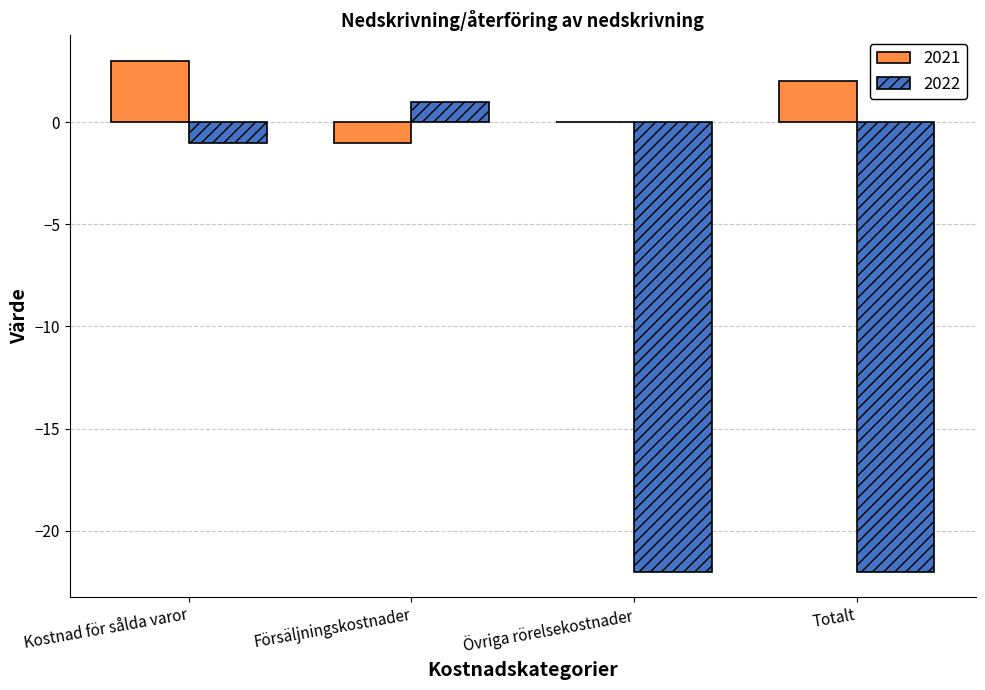

Where does the 2021 series first go above 2?

Kostnad för sålda varor